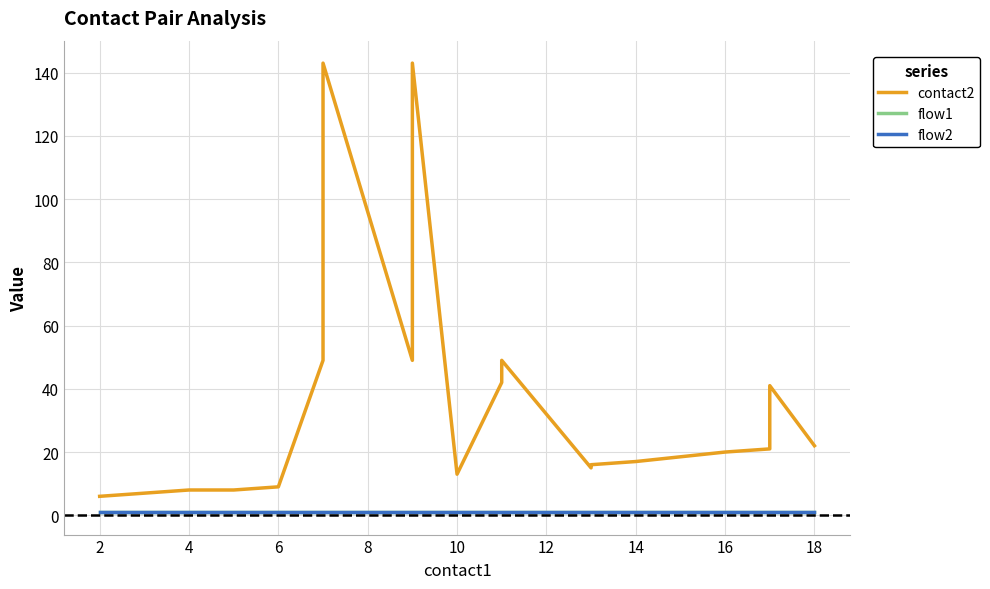

True or false: flow2 and contact2 cross at least once.

False